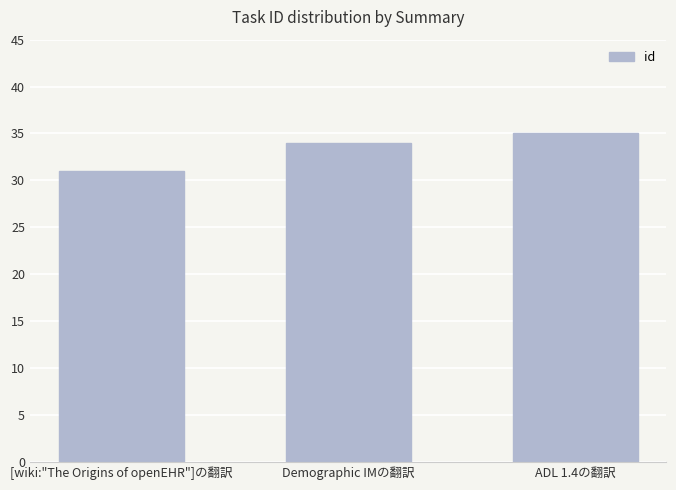

What is the change in value from [wiki:"The Origins of openEHR"]の翻訳 to Demographic IMの翻訳?

+3